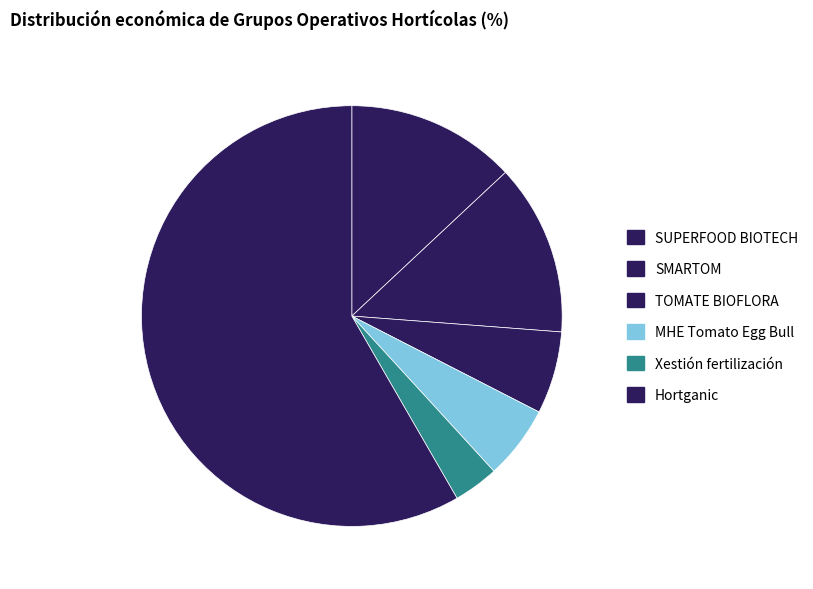

What percentage is the MHE Tomato Egg Bull slice, to the nearest percent?

6%